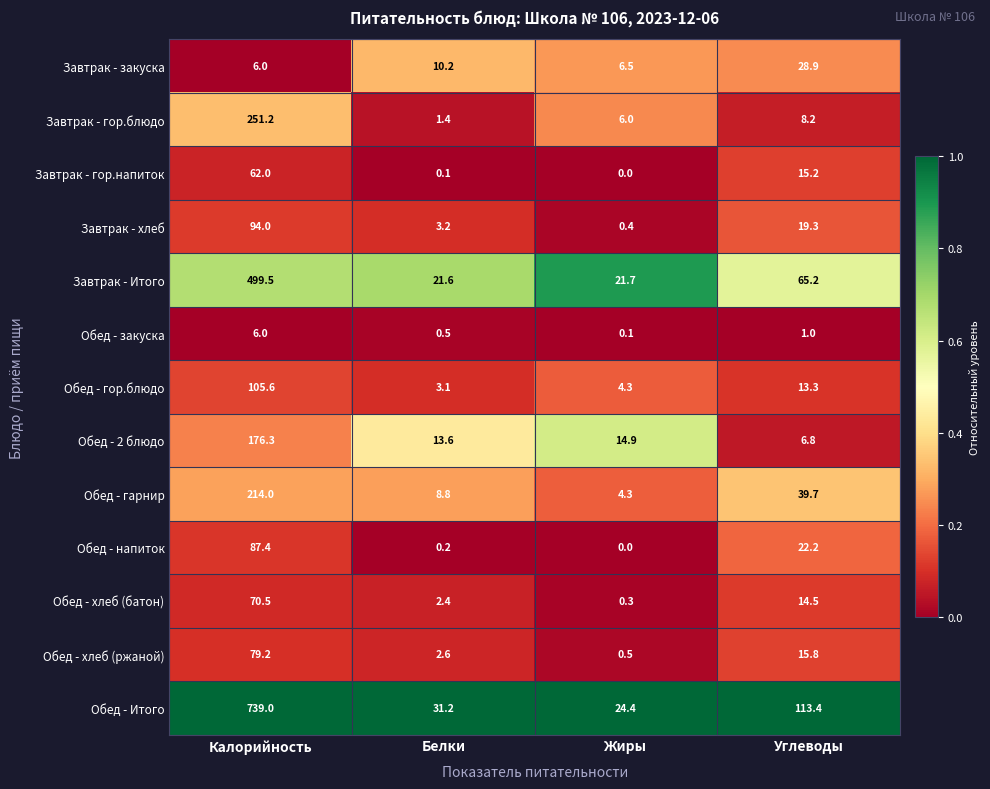

How many data points in Обед - гарнир are above 39?

2